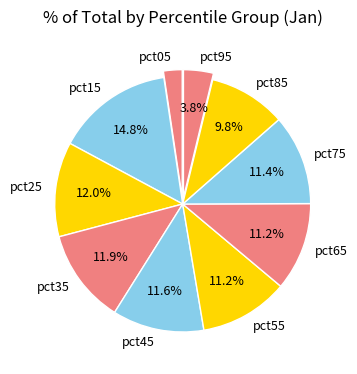

Which slice is the largest?

pct15